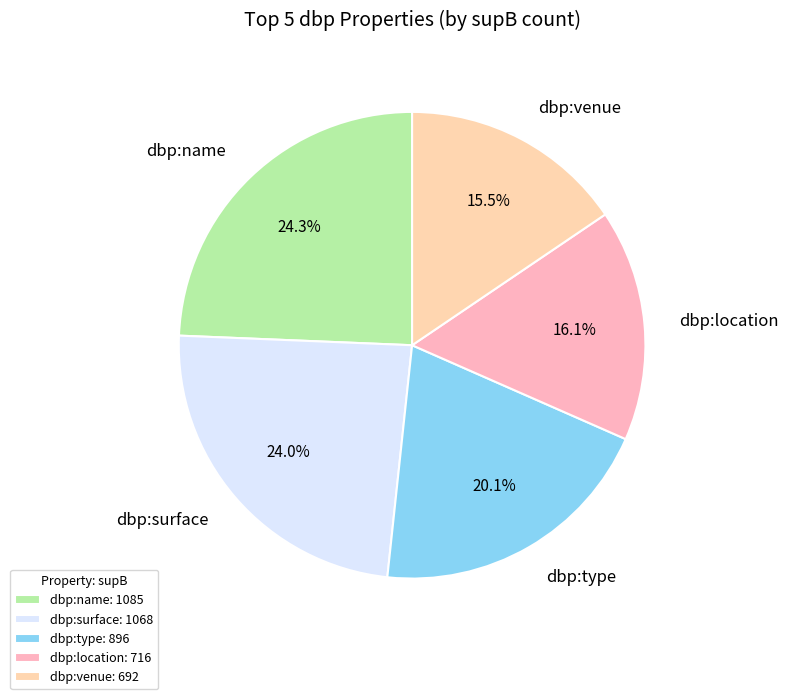

Is there a majority slice in this chart?

No